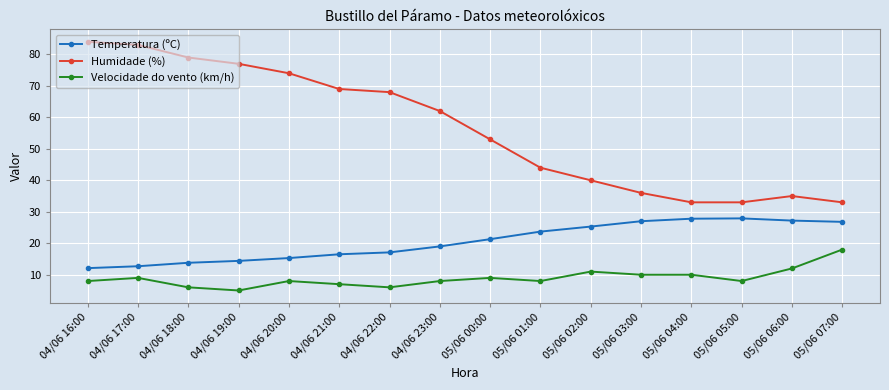

Which category has the lowest value across all series?

04/06 19:00